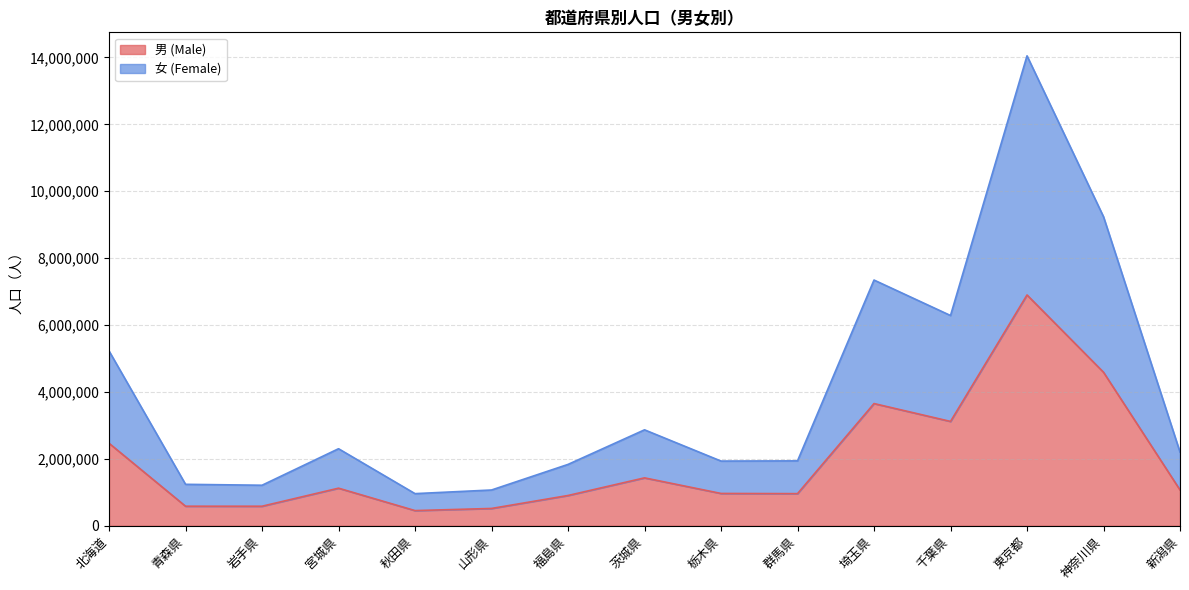

Which series has the largest range (max minus min)?

女 (Female)